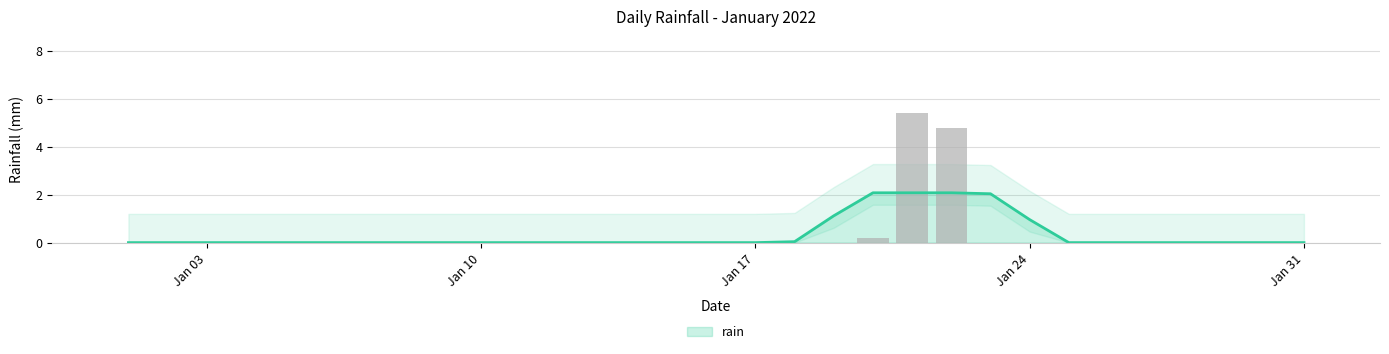

True or false: the data shows 2.9 at Jan 10.

False